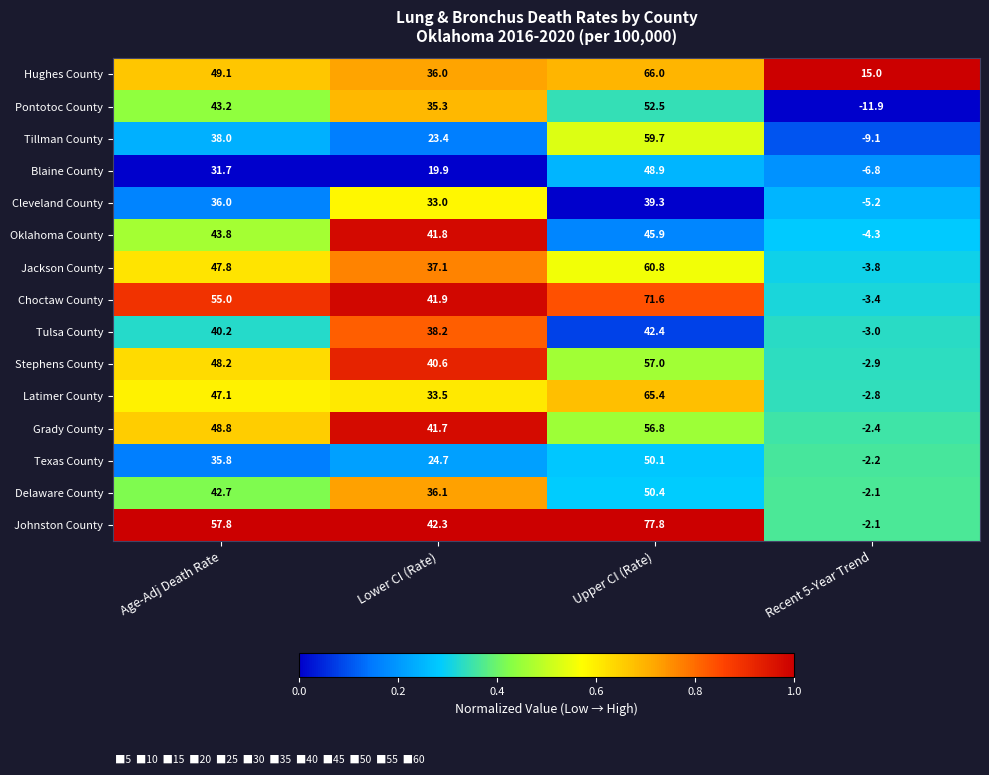

Is the value of Tillman County at Upper CI (Rate) greater than the value of Cleveland County at Upper CI (Rate)?

Yes